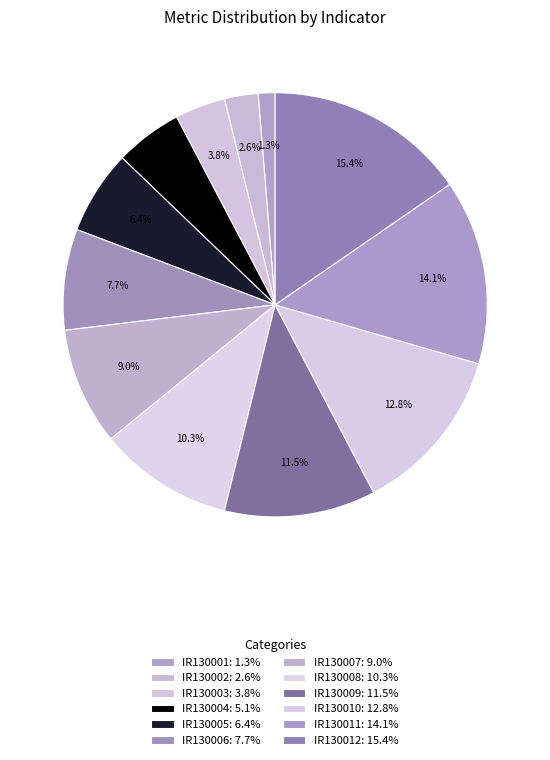

Is IR130001 the majority of the pie?

No